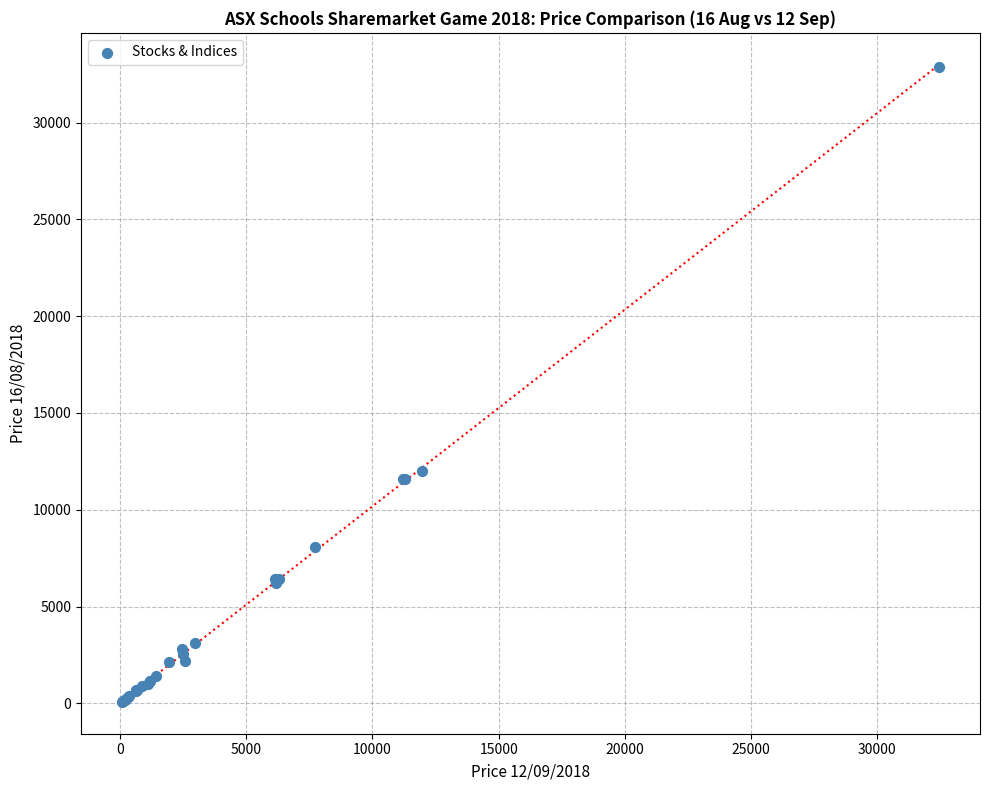

What Y value in the scatter plot is closest to 16488?

12004